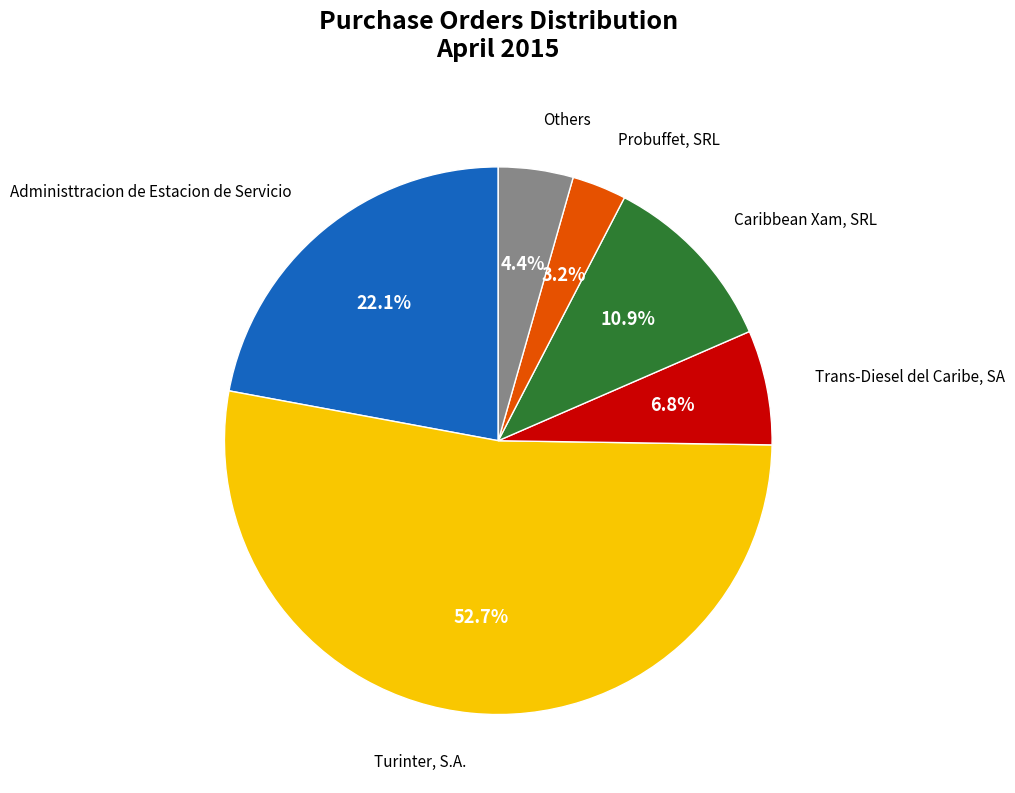

Is there a majority slice in this chart?

Yes